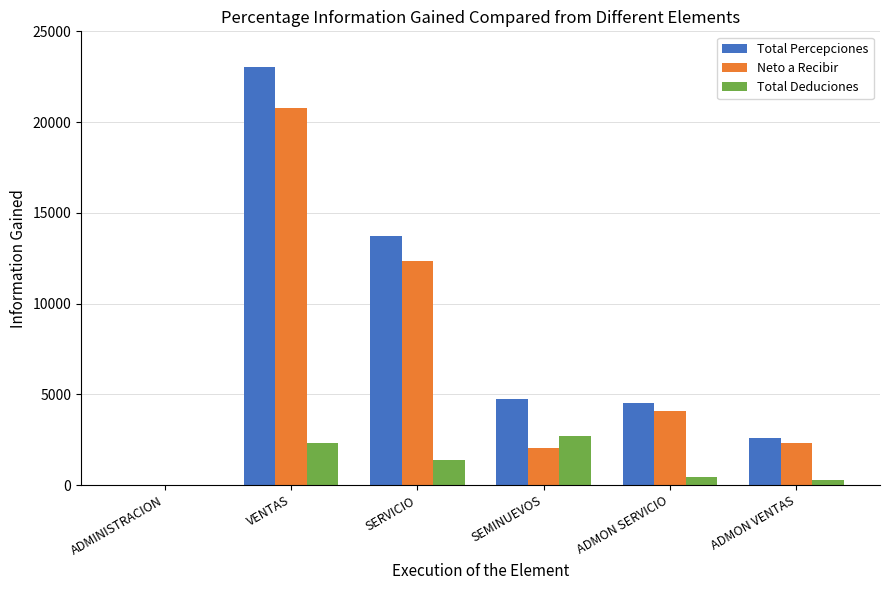

The value of Total Percepciones at SEMINUEVOS is 4735.8. True or false?

True